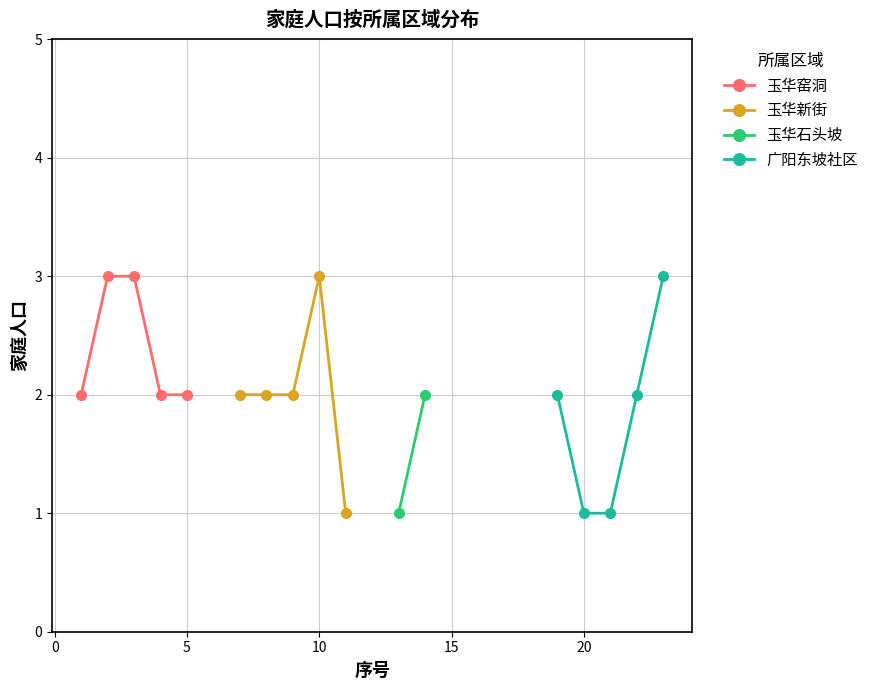

True or false: 广阳东坡社区 has more than 0 points higher than both neighbors.

False